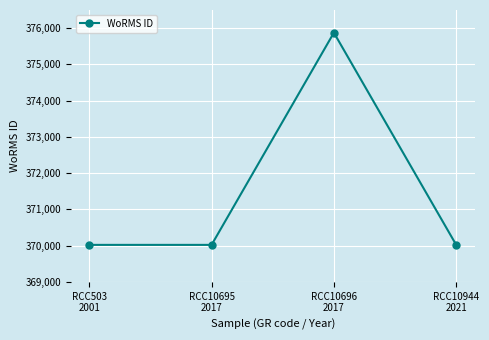

What is the difference between the values at RCC10944
2021 and RCC10696
2017?

5855